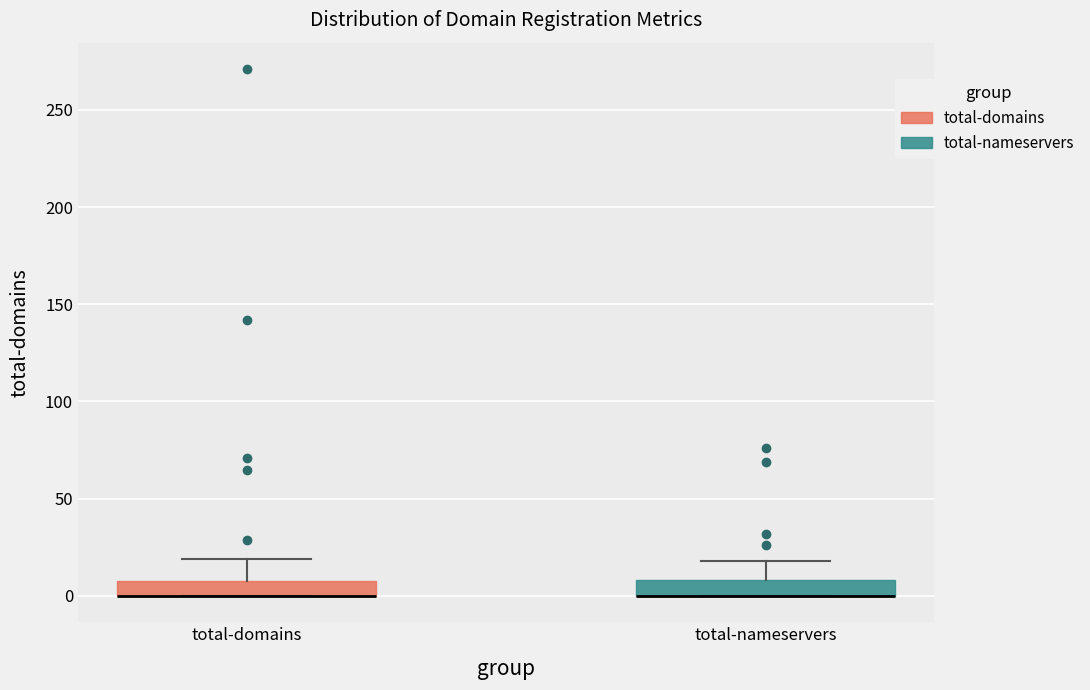

Reading left to right, read every box against the y-axis: the position of its median line, the range the box covers, and the ends of its whiskers. The values are not printed on the chart, so give them approximately, as read against the axis.

total-domains: median 0 (drawn on the box's lower edge), box 0 to 10, whiskers 0 to 20
total-nameservers: median 0 (drawn on the box's lower edge), box 0 to 10, whiskers 0 to 20